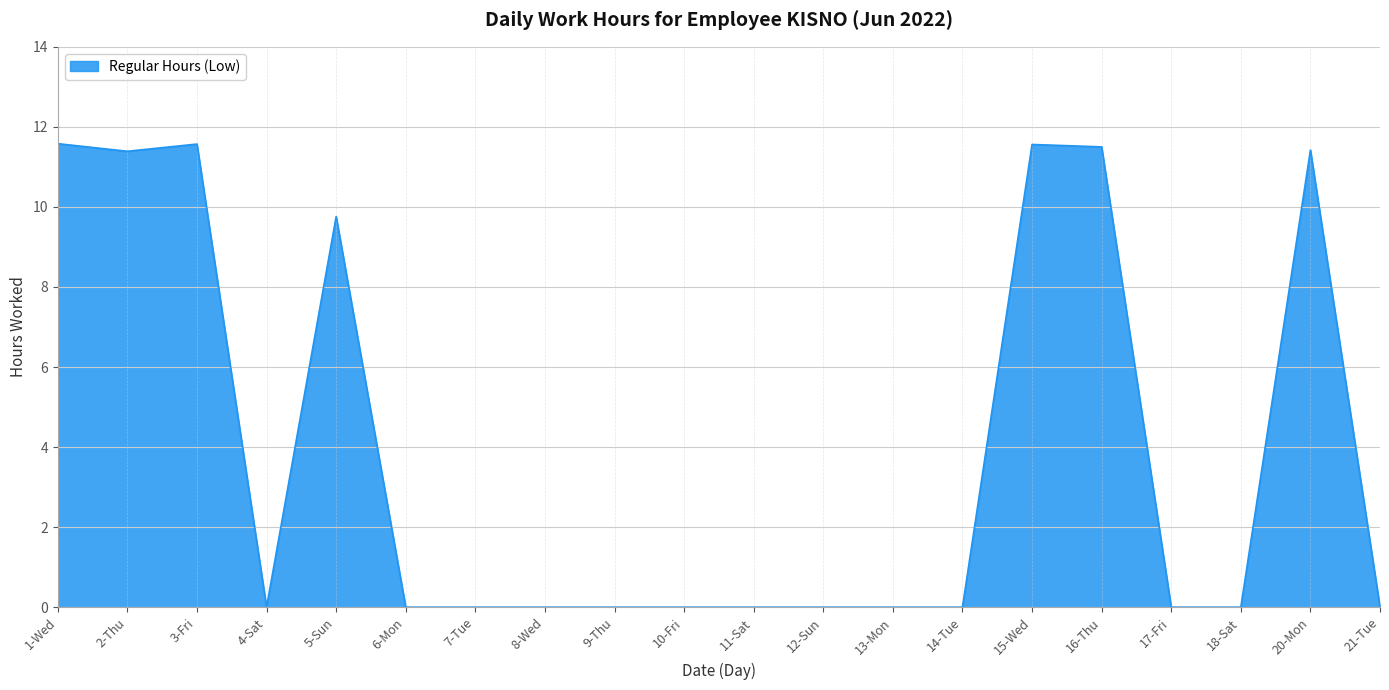

What is the greatest value displayed?

11.6